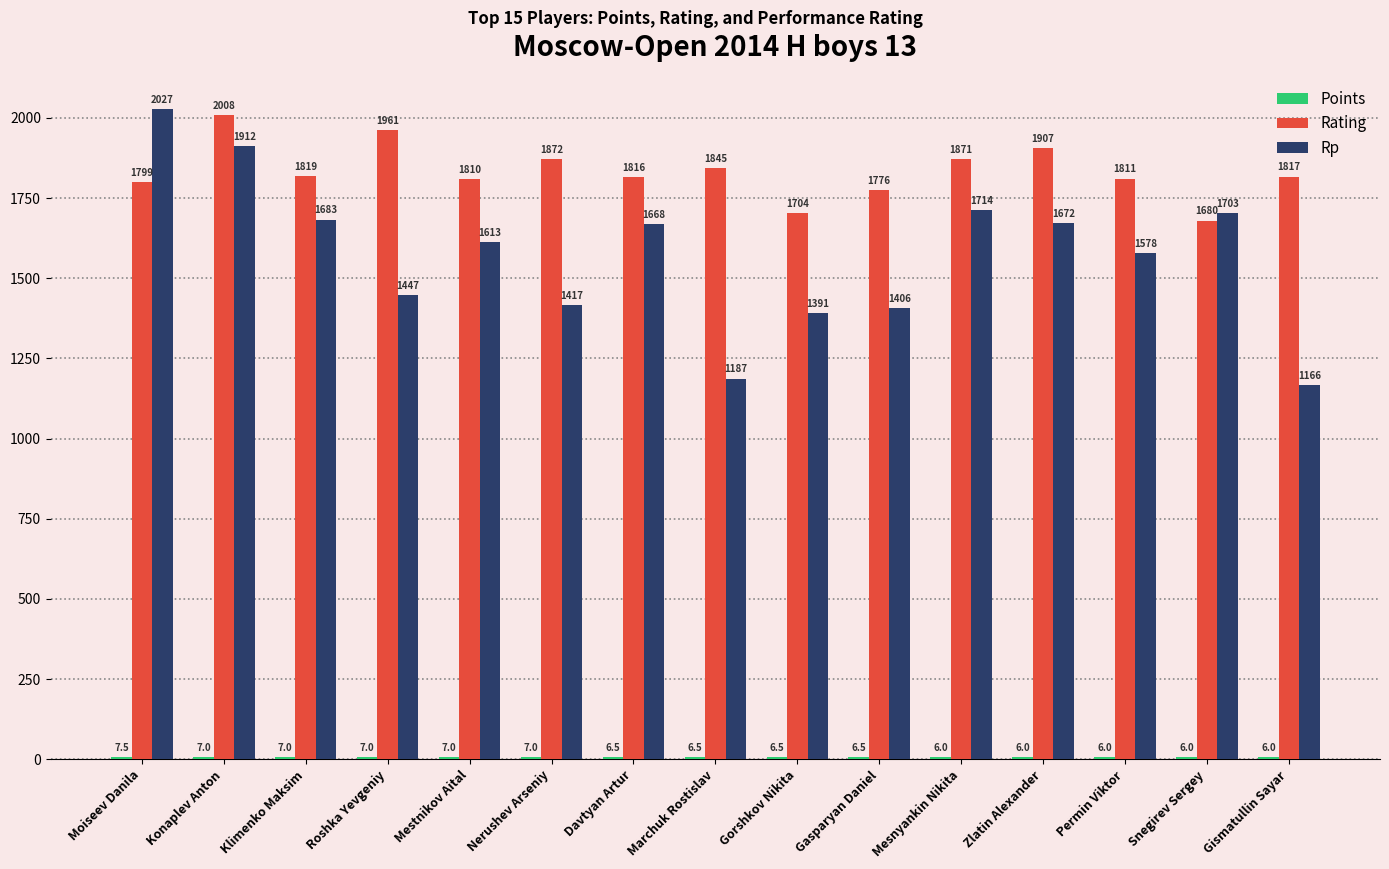

Which series has the largest total across all categories?

Rating